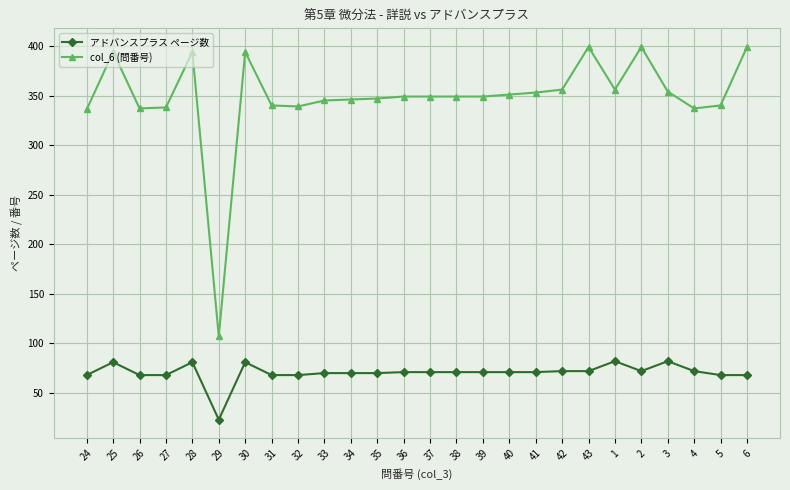

What position from the right is 36?

14